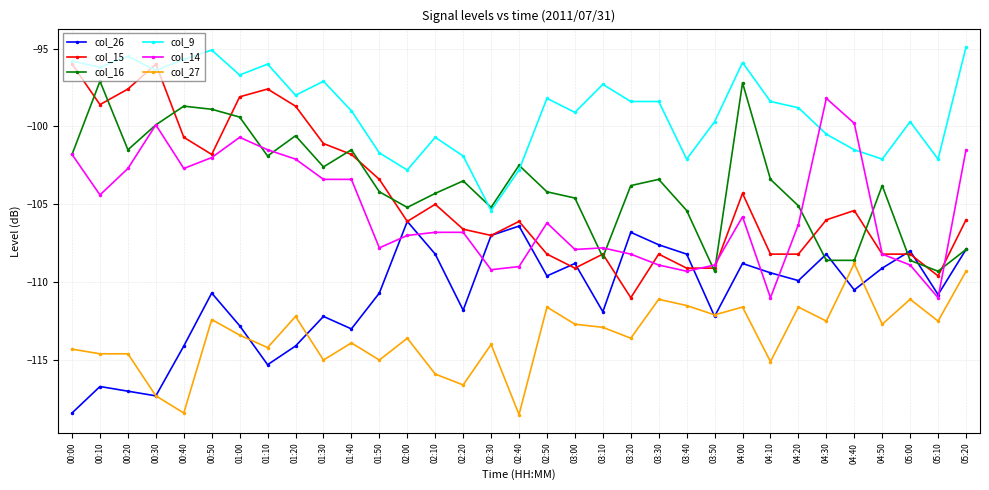

What position from the right is 03:00?

15